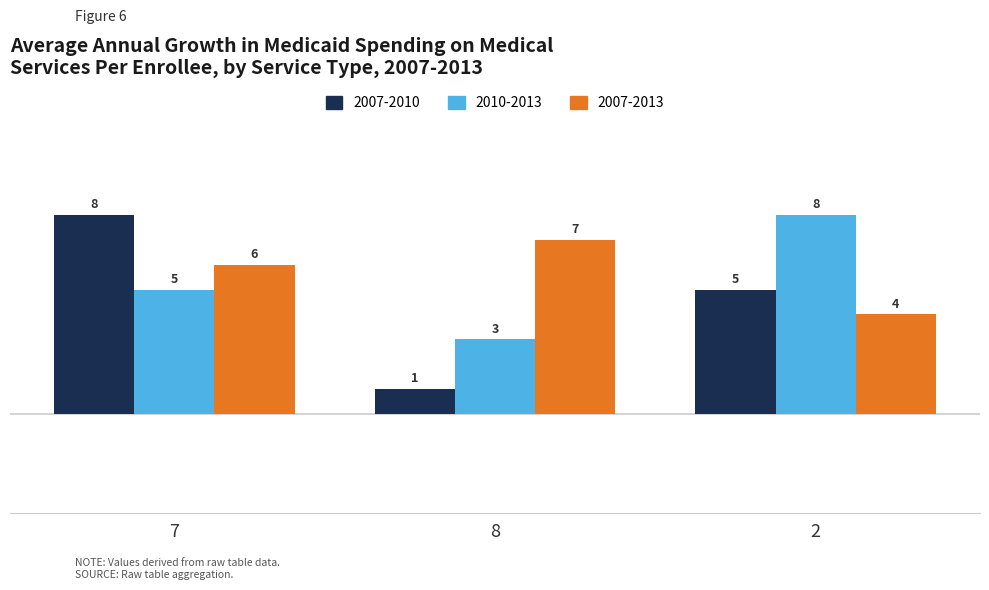

Reading left to right, what are all the values shown in this chart?

2007-2010: 7=8	8=1	2=5
2010-2013: 7=5	8=3	2=8
2007-2013: 7=6	8=7	2=4